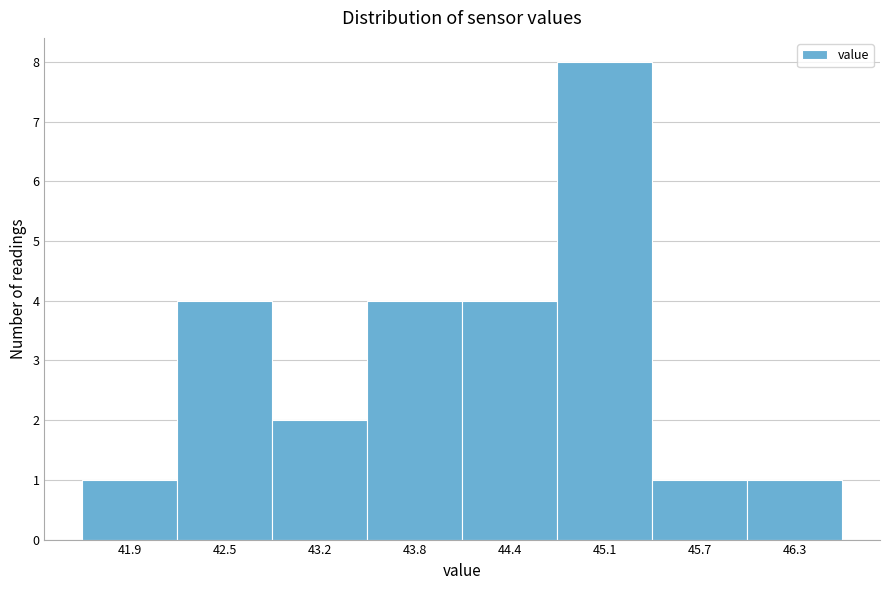

Reading left to right, transcribe this chart: for each bar, give the range it covers on the x-axis and its height. Neither the bar edges nor the heights are printed on the chart, so give them approximately, as read against the axes.

41.59 to 42.22: 1
42.22 to 42.85: 4
42.85 to 43.48: 2
43.48 to 44.11: 4
44.11 to 44.74: 4
44.74 to 45.37: 8
45.37 to 46.00: 1
46.00 to 46.63: 1